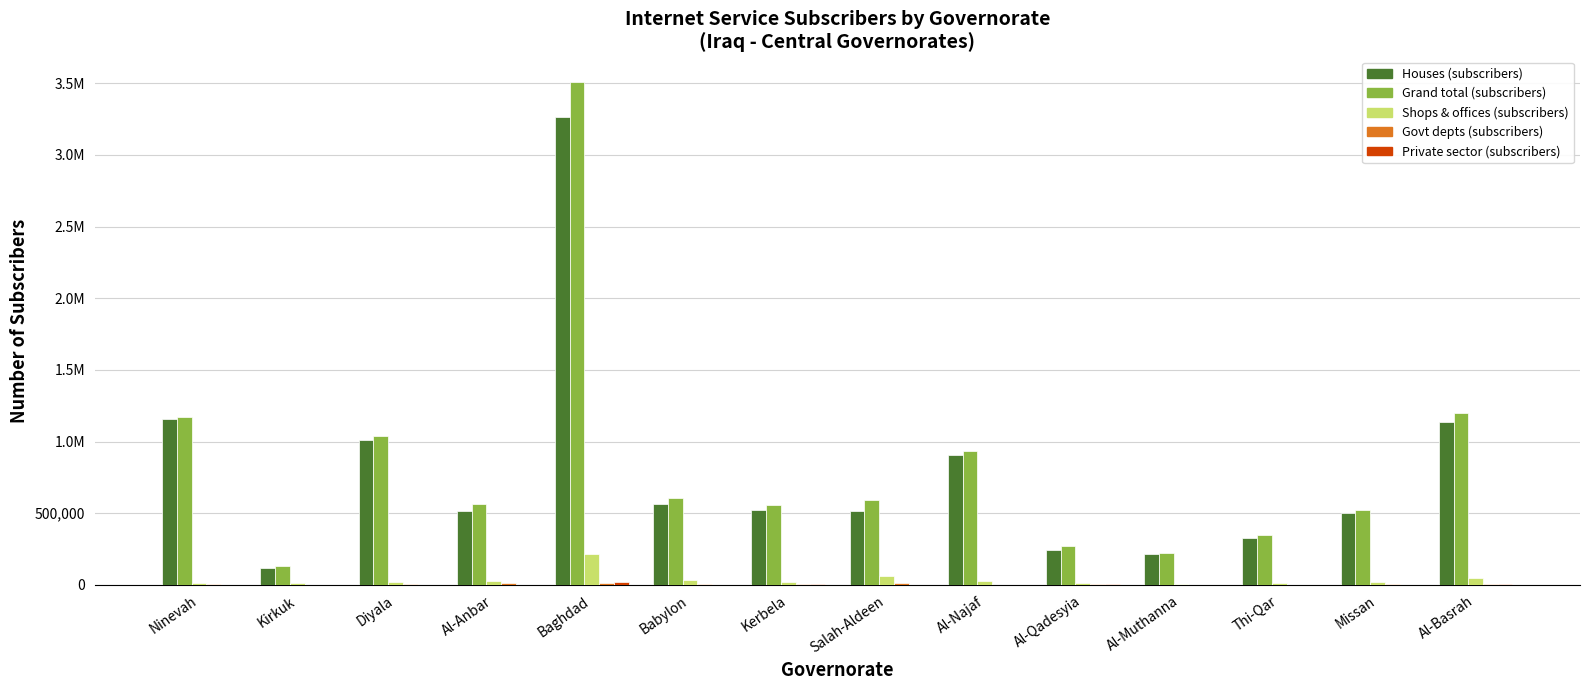

Is it true that Grand total (subscribers) equals 329175 at Al-Muthanna?

False